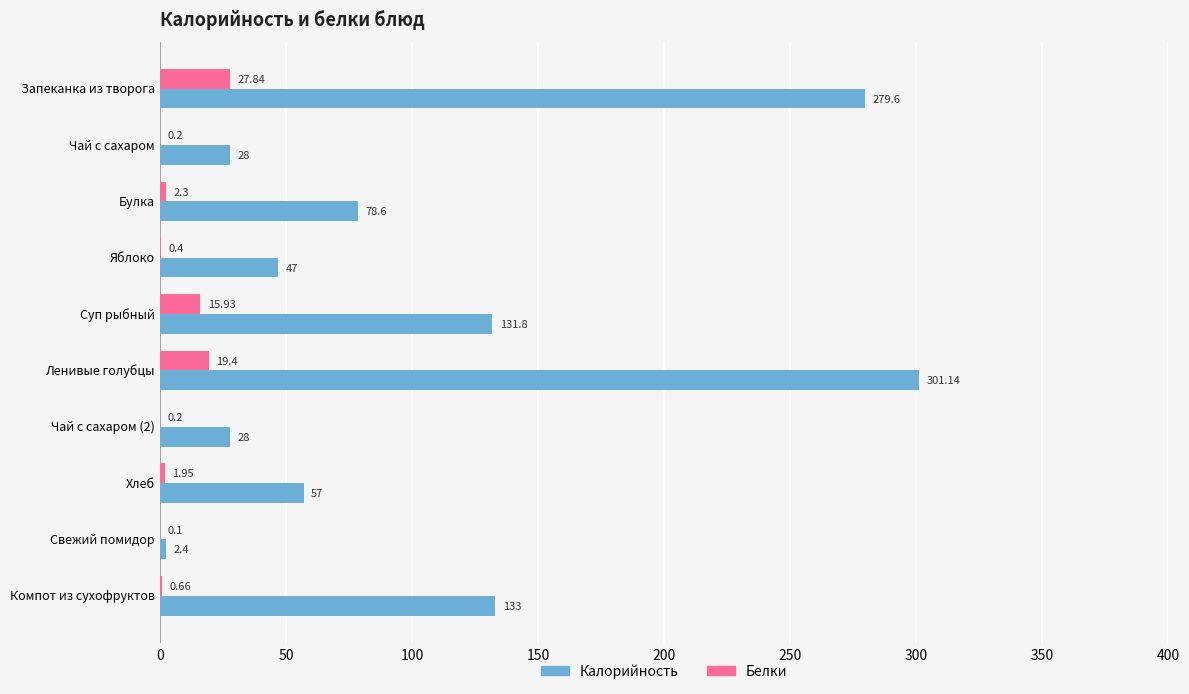

What is the sum of the Калорийность values at Яблоко and Булка?

125.6